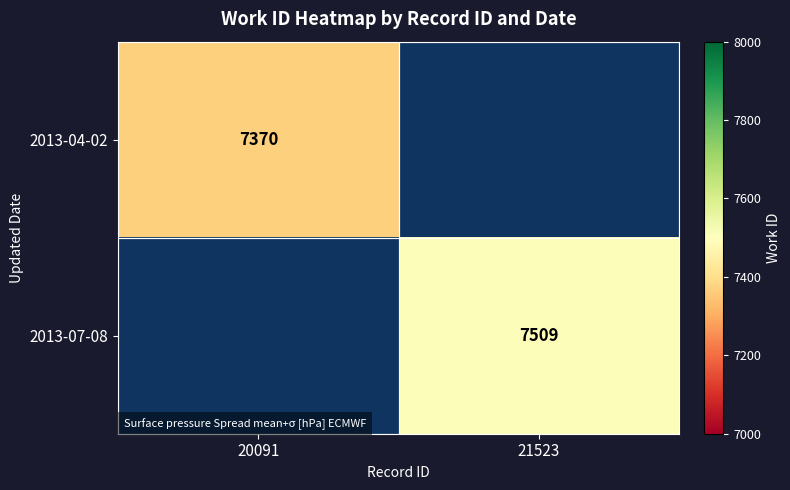

True or false: 2013-04-02 has a value of 7370 at 20091.

True